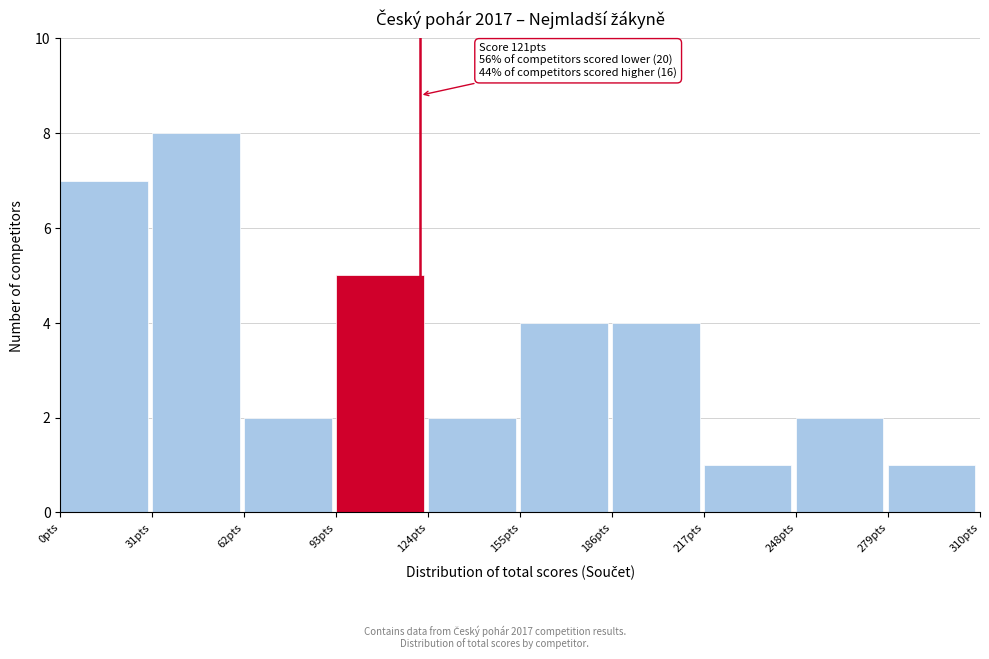

Which range on the x-axis has the tallest bar?

31 to 62